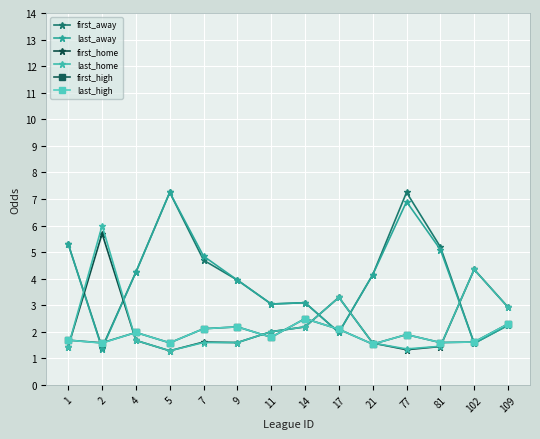

At which label does first_high reach its peak?

14